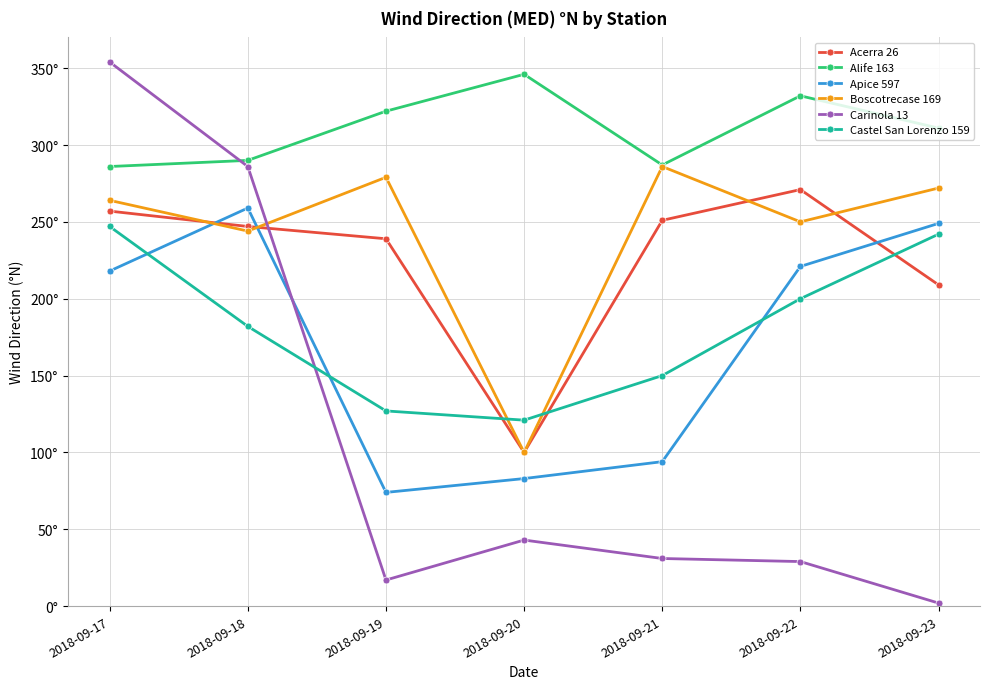

How many intersections are there between Acerra 26 and Apice 597?

3